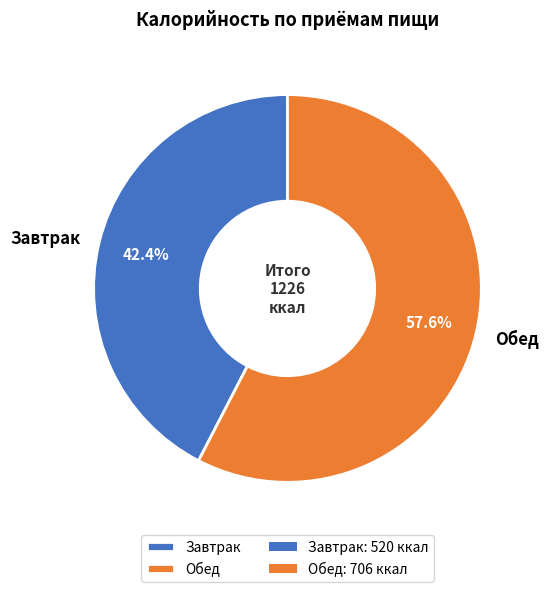

Rank the categories by value from lowest to highest.

Завтрак, Обед